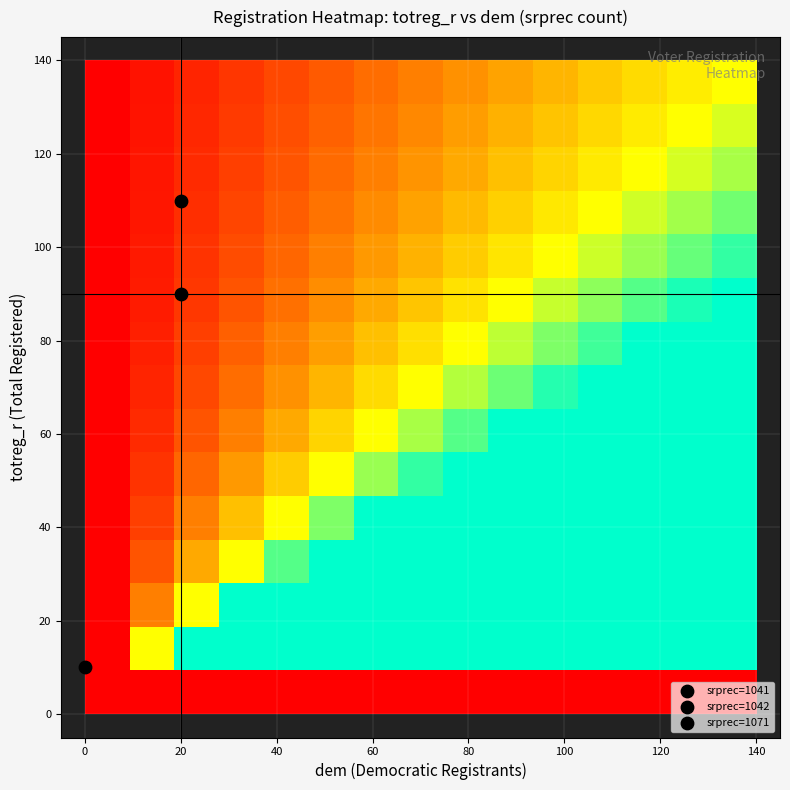

How many distinct data groups are displayed?

15